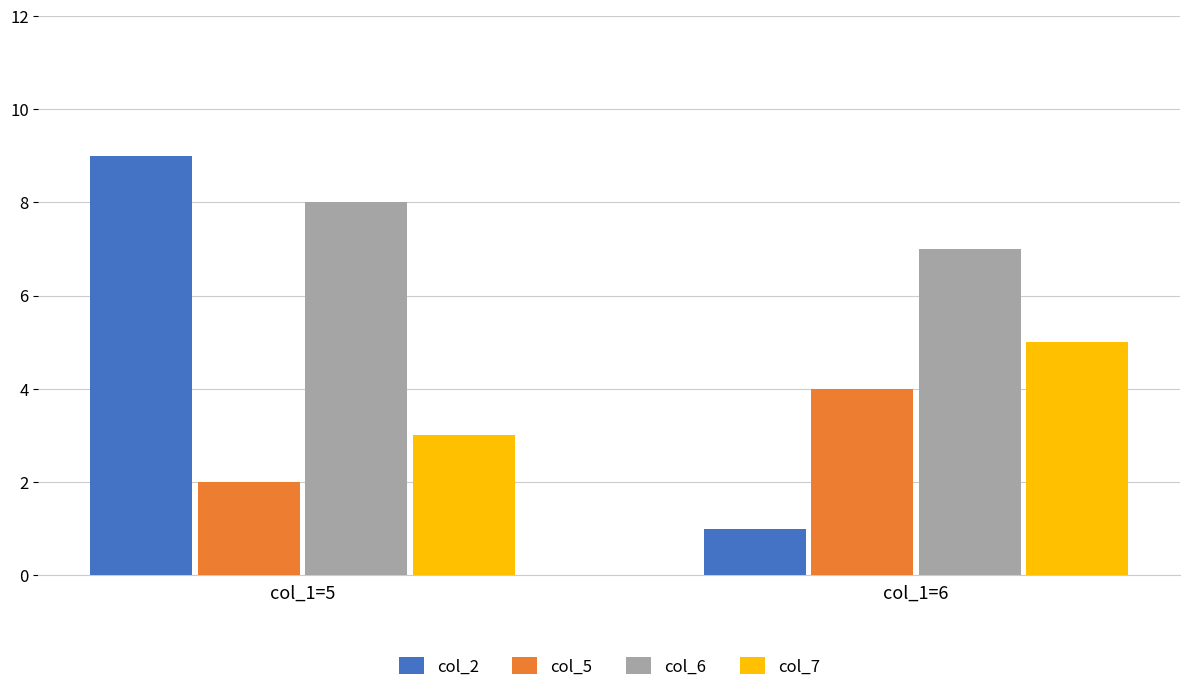

What is the difference between the col_5 values at col_1=6 and col_1=5?

2